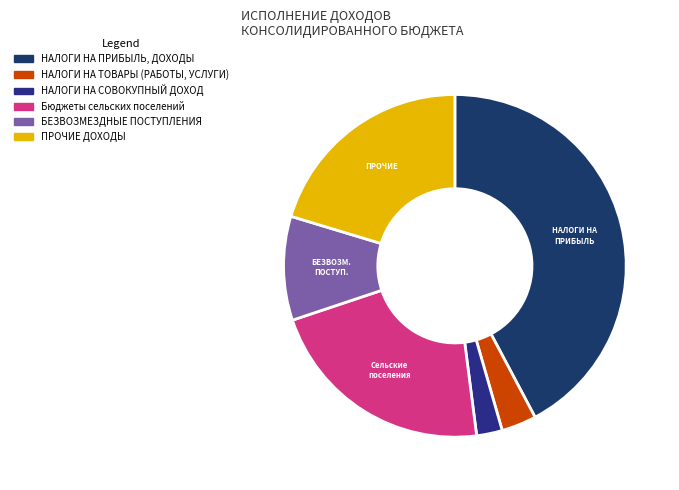

True or false: НАЛОГИ НА СОВОКУПНЫЙ ДОХОД accounts for 2% of the total.

True